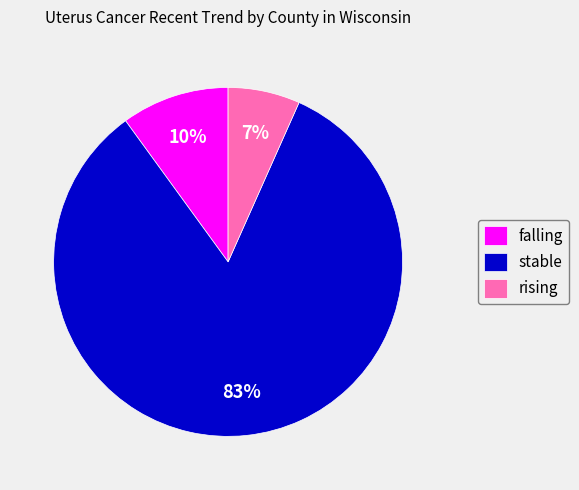

Does any single category account for the majority?

Yes